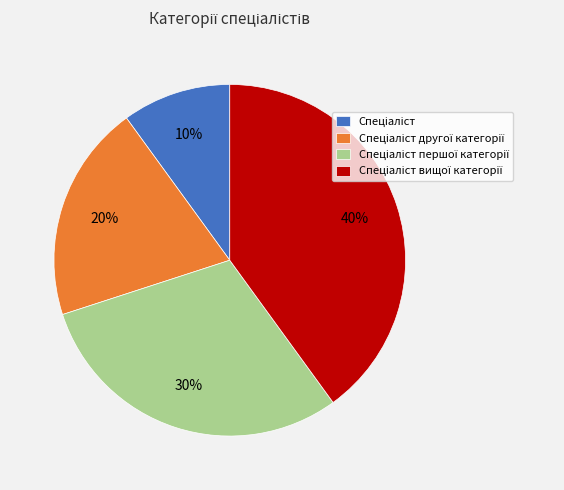

Is there a majority slice in this chart?

No